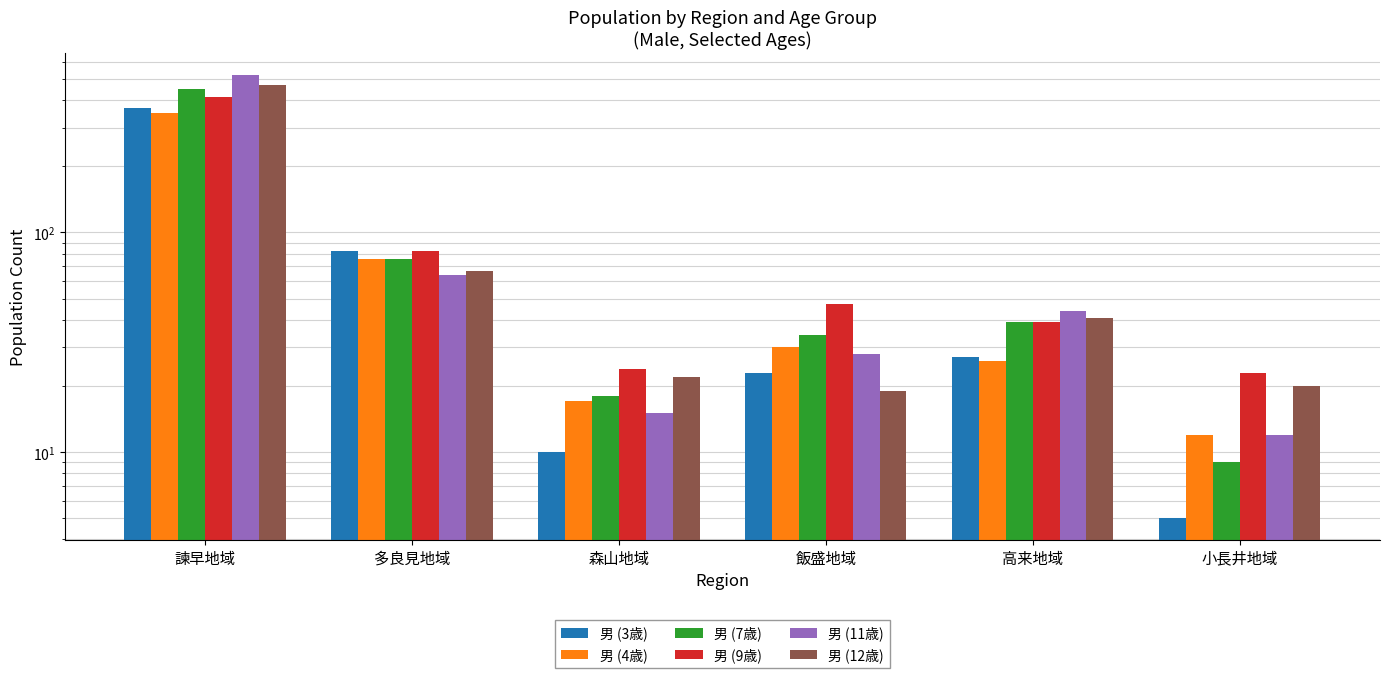

What is the sum of all 男 (12歳) values?

636